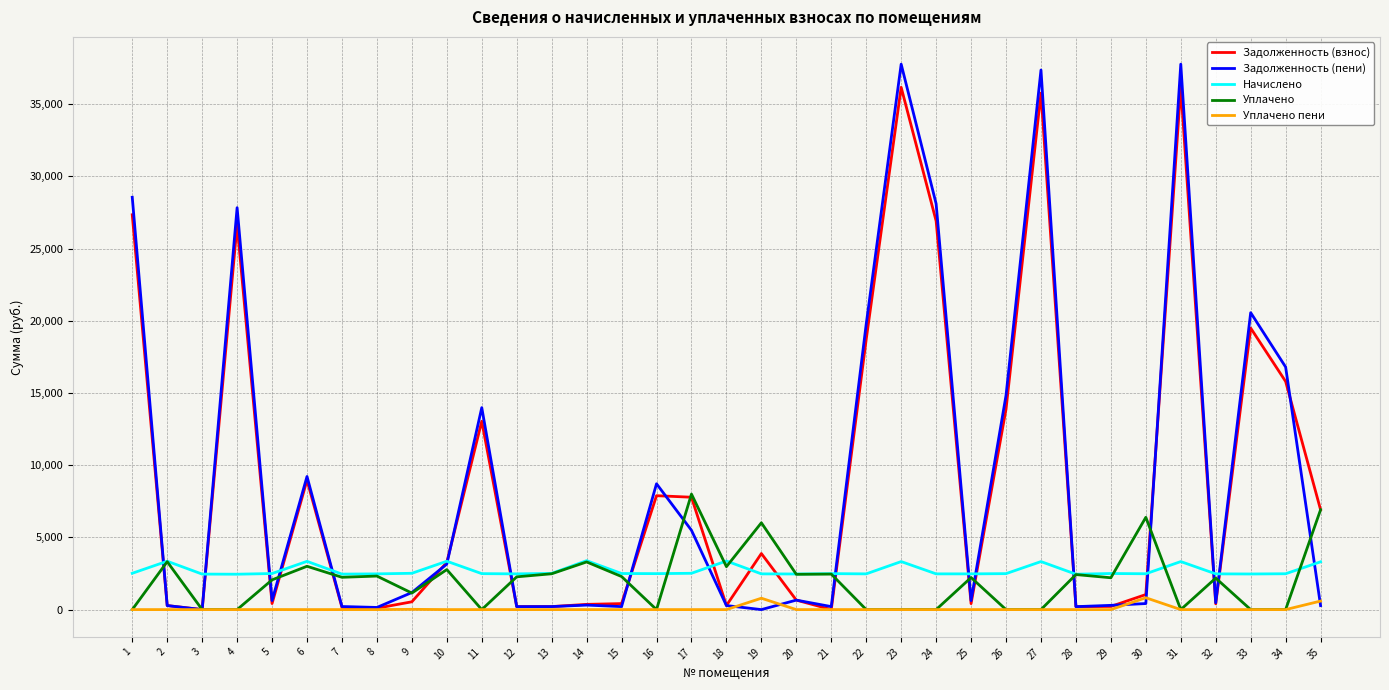

Between 9 and 11, which series saw the biggest shift?

Задолженность (пени)